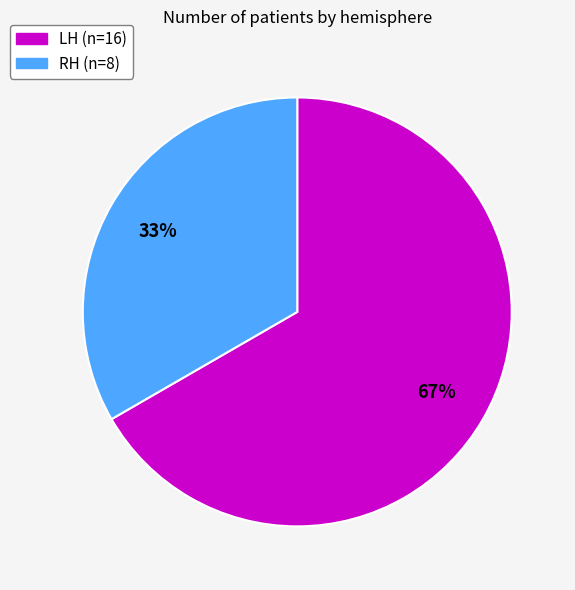

The LH slice represents 75% of the pie. True or false?

False